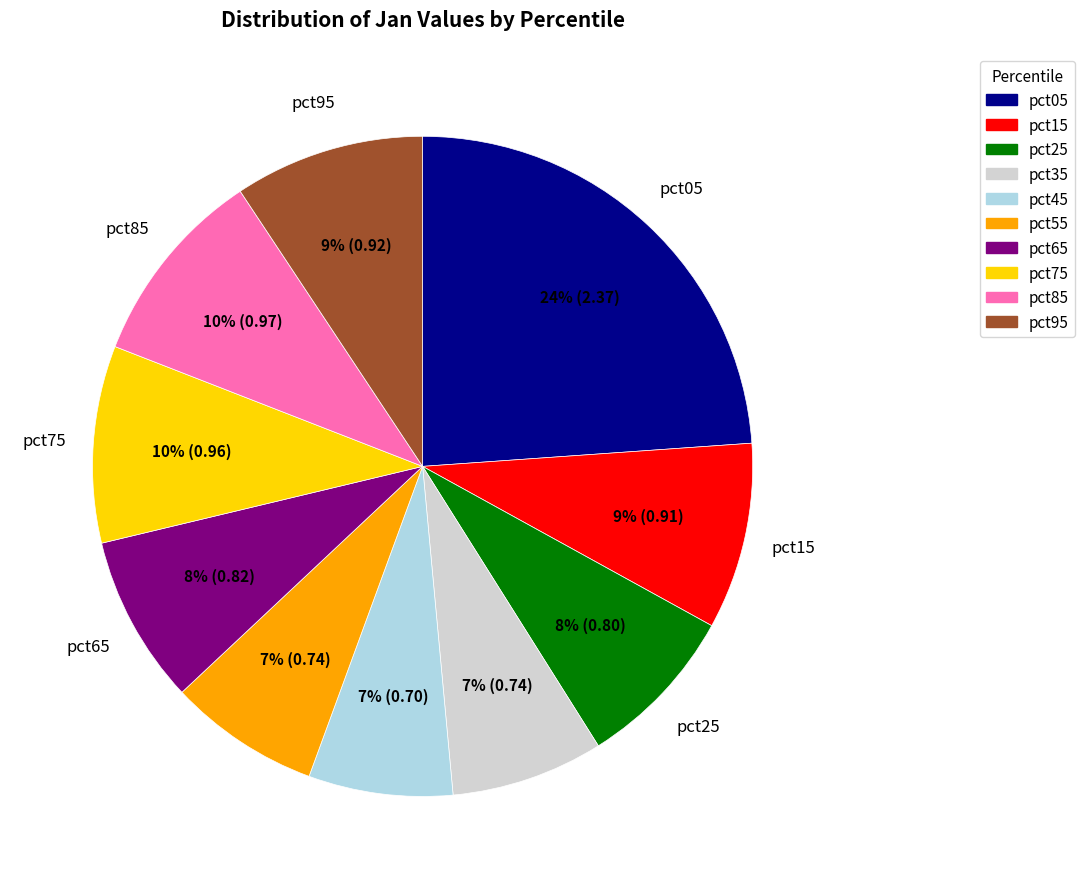

Do pct35 and pct65 together represent more than half of the pie?

No